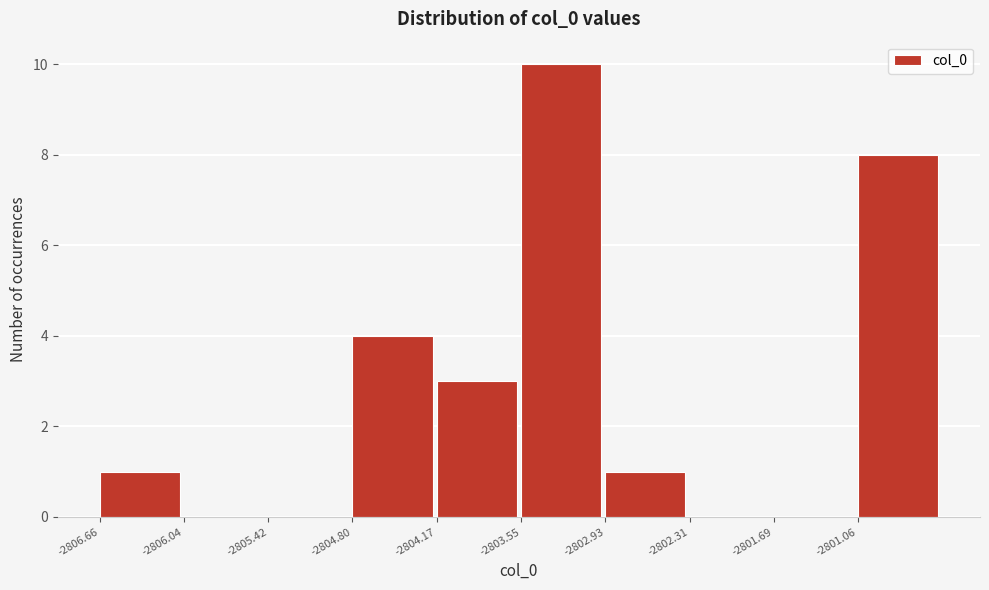

Reading left to right, transcribe this chart: for each bar, give the range it covers on the x-axis and its height. Neither the bar edges nor the heights are printed on the chart, so give them approximately, as read against the axes.

-2806.7 to -2806.0: 1
-2806.0 to -2805.4: 0
-2805.4 to -2804.8: 0
-2804.8 to -2804.2: 4
-2804.2 to -2803.6: 3
-2803.6 to -2802.9: 10
-2802.9 to -2802.3: 1
-2802.3 to -2801.7: 0
-2801.7 to -2801.1: 0
-2801.1 to -2800.4: 8